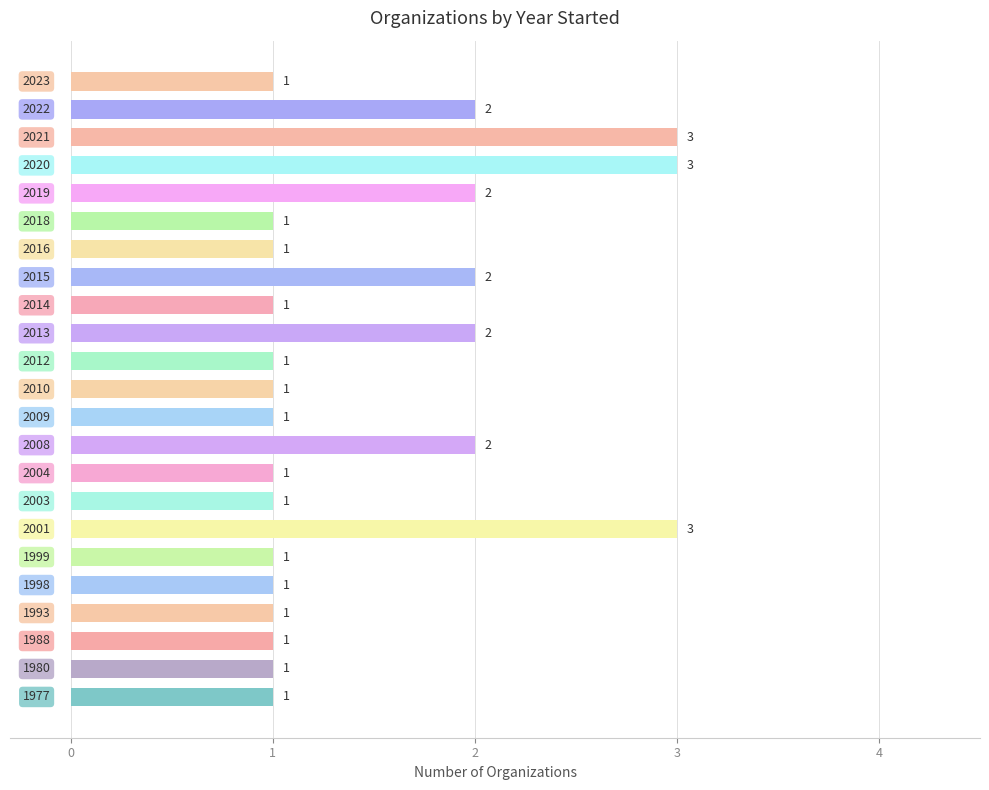

What is the greatest value displayed?

3